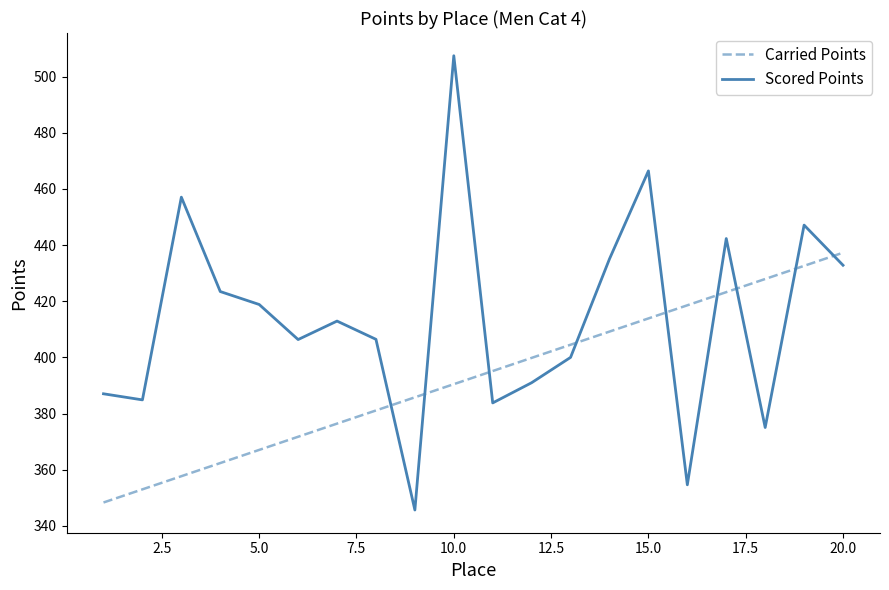

How many lines are shown in the chart?

2